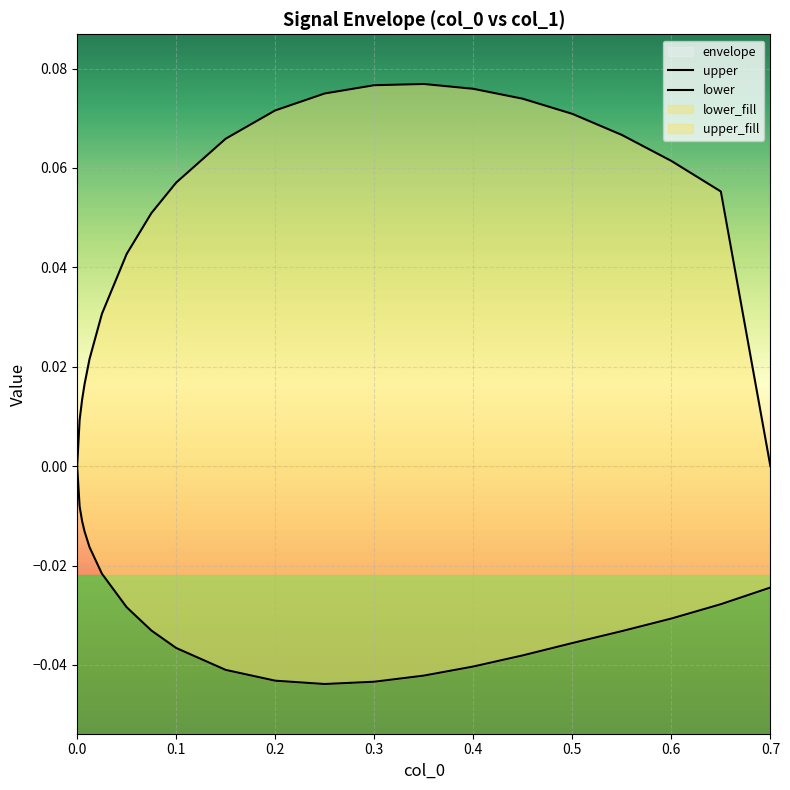

Is this an area chart (filled region under the line)?

No